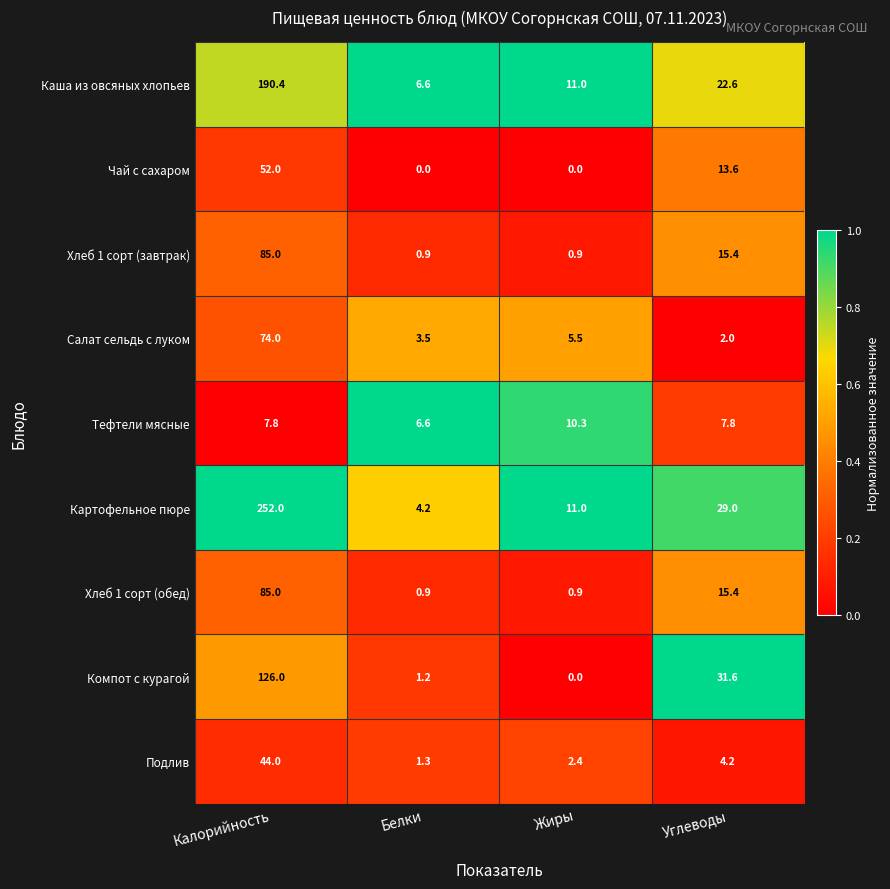

Where does the Хлеб 1 сорт (завтрак) series first go above 15?

Калорийность